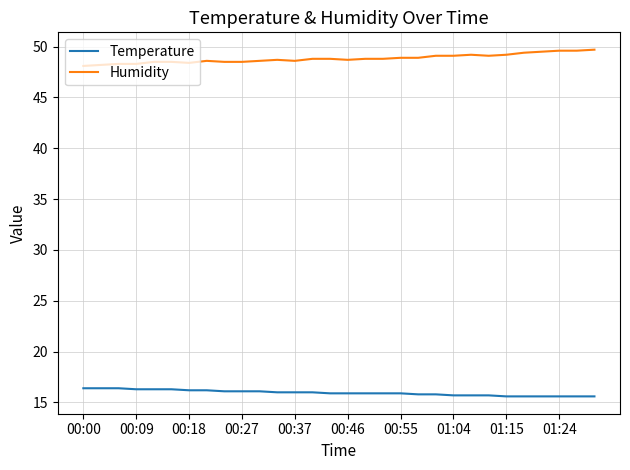

Does the chart display data point markers on the line(s)?

No